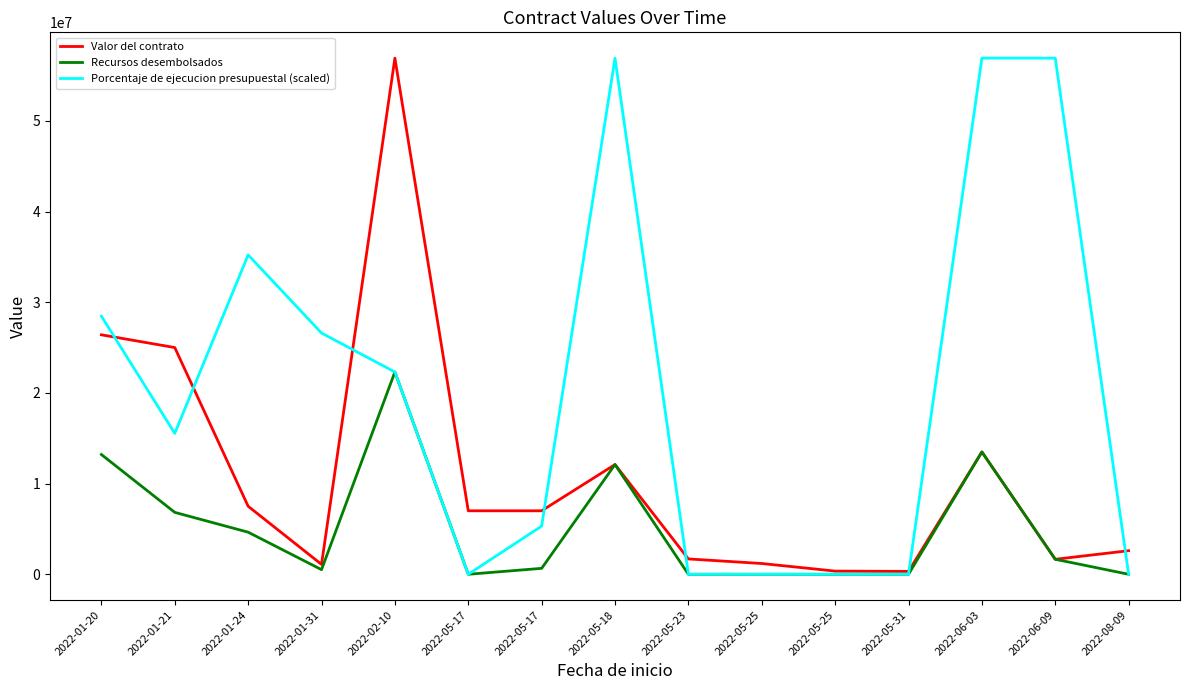

Reading left to right, list all the values displayed in this chart.

Valor del contrato: 2022-01-20=26407290.0	2022-01-21=25000000.0	2022-01-24=7500000.0	2022-01-31=1089743.0	2022-02-10=56913702.0	2022-05-17=7000000.0	2022-05-17=7000000.0	2022-05-18=12099999.0	2022-05-23=1691579.4	2022-05-25=1187164.5	2022-05-25=350057.5	2022-05-31=318585.5	2022-06-03=13489218.0	2022-06-09=1652860.0	2022-08-09=2600000.0
Recursos desembolsados: 2022-01-20=13203644.6	2022-01-21=6826318.0	2022-01-24=4641057.2	2022-01-31=509320.0	2022-02-10=22305590.0	2022-05-17=0.0	2022-05-17=653596.0	2022-05-18=12099999.0	2022-05-23=0.0	2022-05-25=0.0	2022-05-25=0.0	2022-05-31=0.0	2022-06-03=13489218.0	2022-06-09=1652860.0	2022-08-09=0.0
Porcentaje de ejecucion presupuestal (scaled): 2022-01-20=28456850.0	2022-01-21=15540441.1	2022-01-24=35218632.9	2022-01-31=26600112.8	2022-02-10=22305590.0	2022-05-17=0.0	2022-05-17=5314081.1	2022-05-18=56913702.0	2022-05-23=0.0	2022-05-25=0.0	2022-05-25=0.0	2022-05-31=0.0	2022-06-03=56913702.0	2022-06-09=56913702.0	2022-08-09=0.0